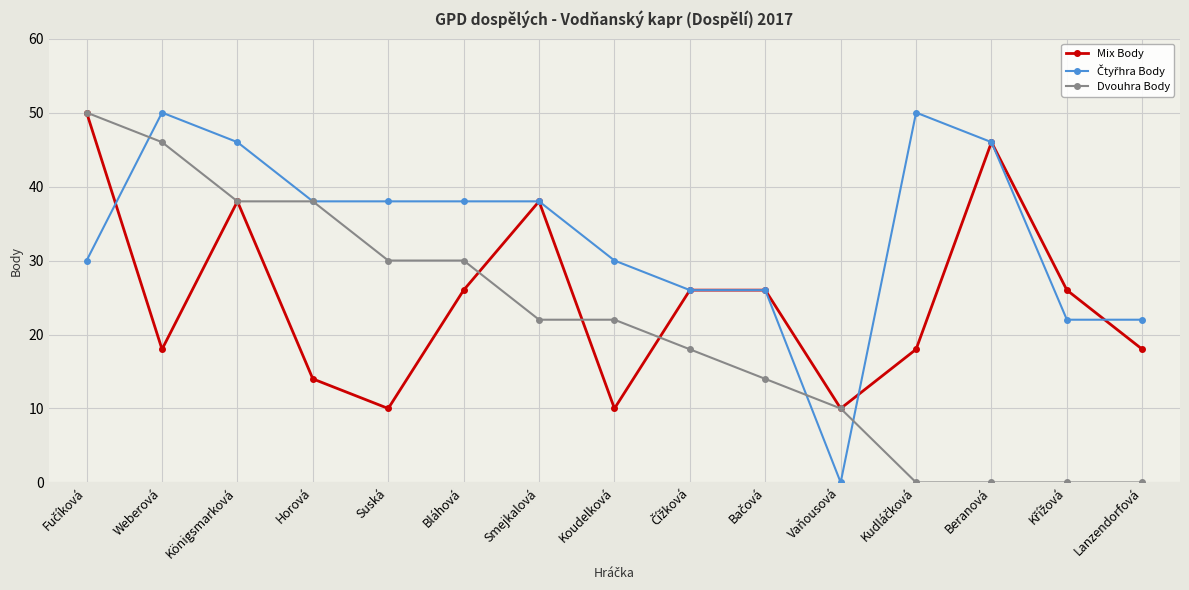

How many data points does each series have?

15